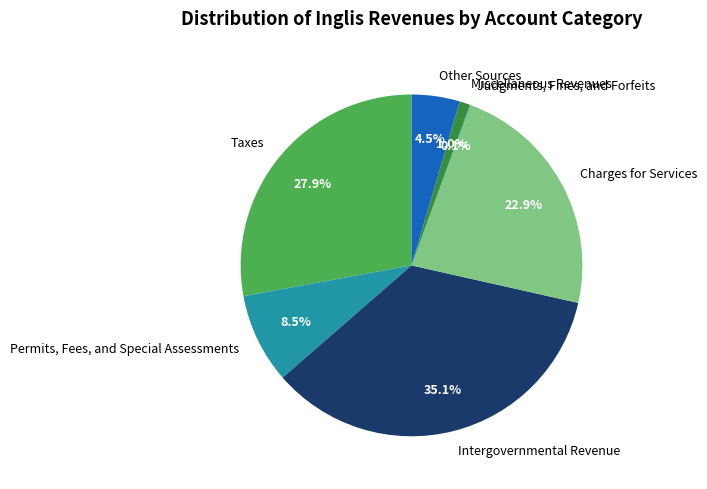

Approximately how many times larger is the value at Permits, Fees, and Special Assessments compared to Other Sources?

1.9